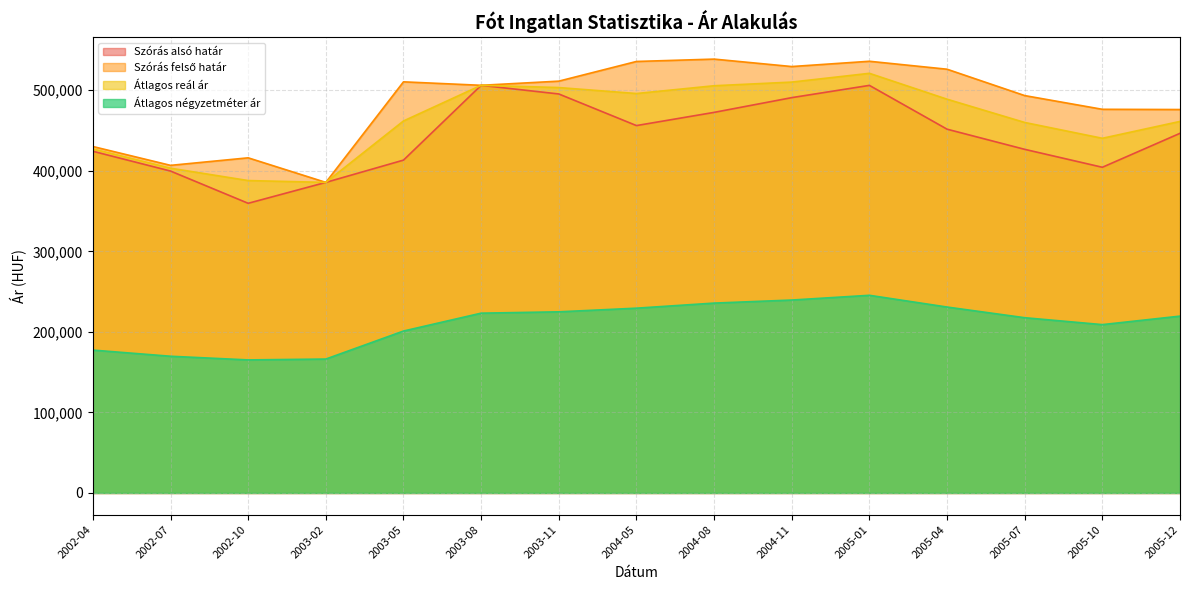

What is the minimum value shown in the chart?

165183